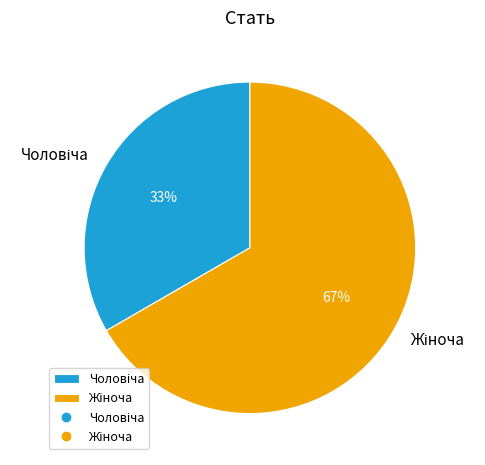

Is there any slice that represents more than half of the pie?

Yes